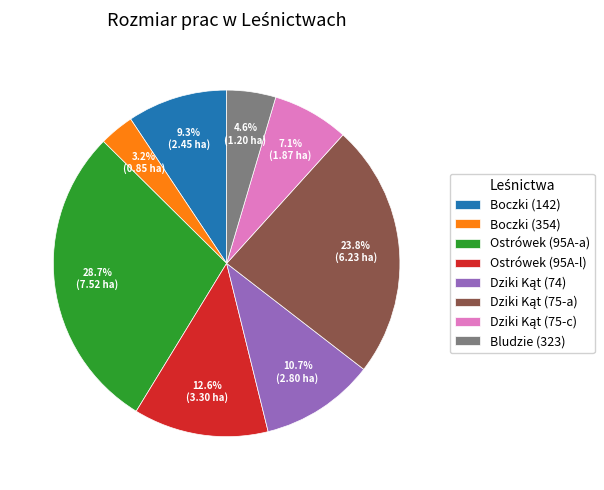

Which has a higher value, Boczki (354) or Boczki (142)?

Boczki (142)